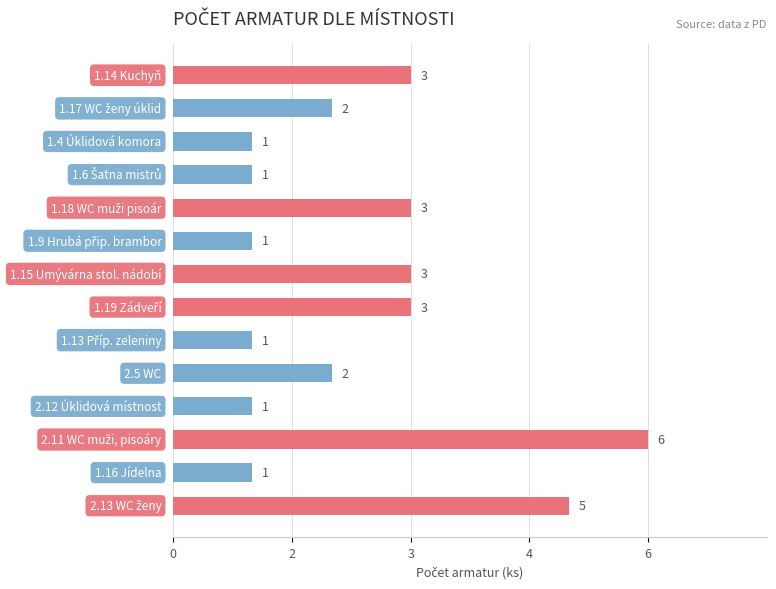

Does the chart contain any negative values?

No